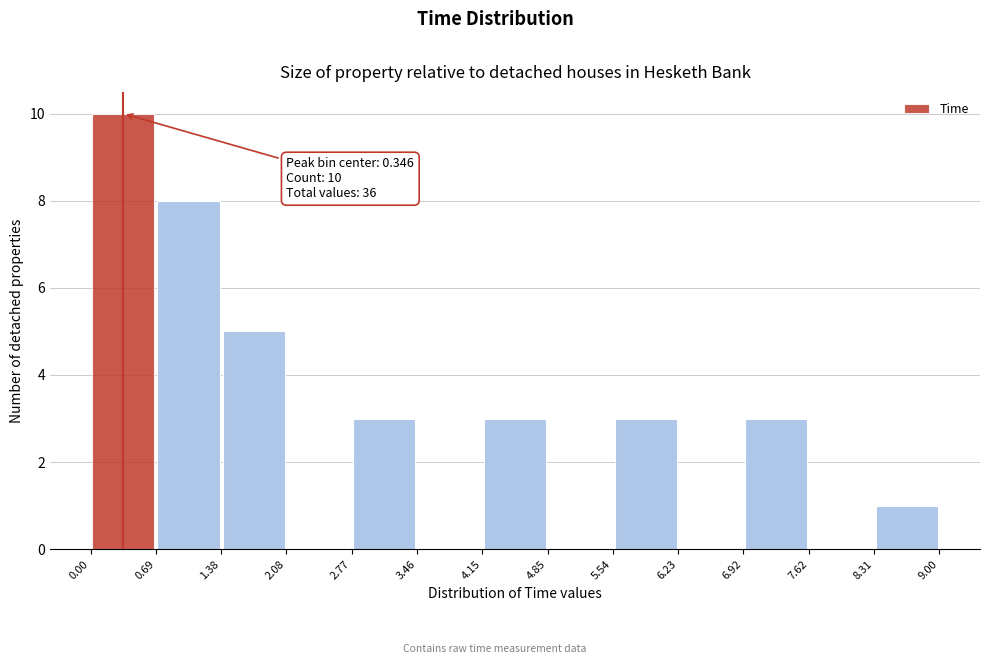

Which range on the x-axis has the tallest bar?

0.00 to 0.69